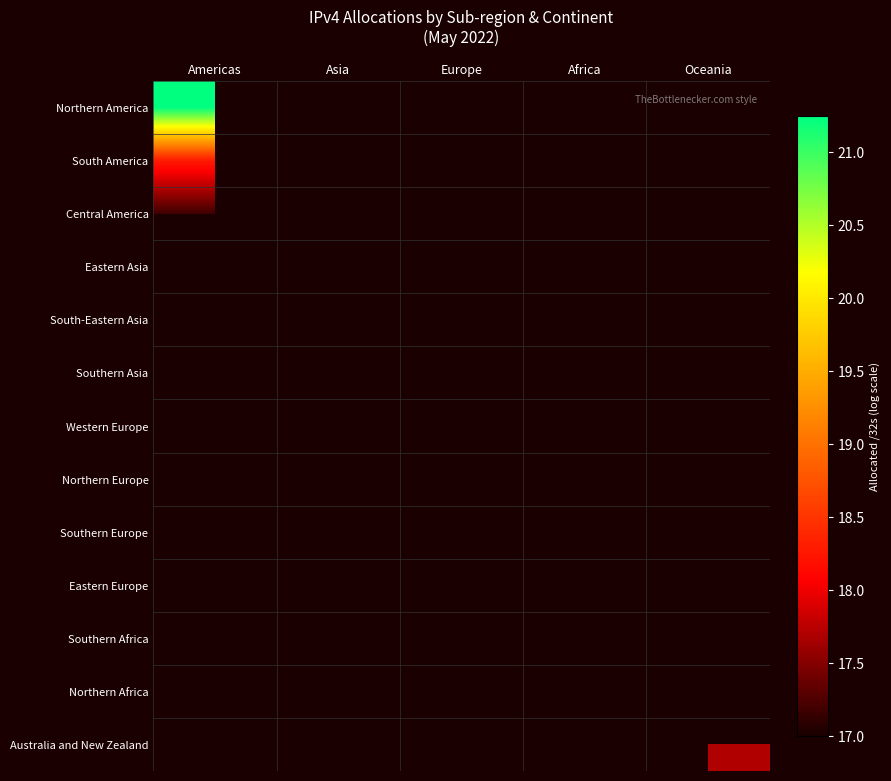

Where is Central America nearest to the value 17?

Americas